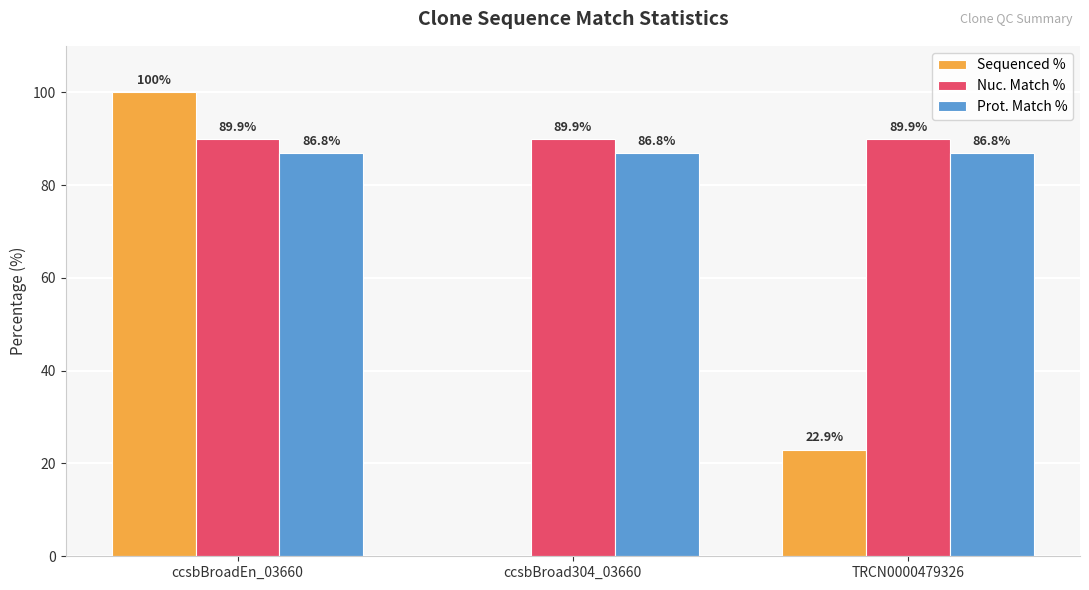

Between ccsbBroadEn_03660 and TRCN0000479326, which series saw the biggest shift?

Sequenced %